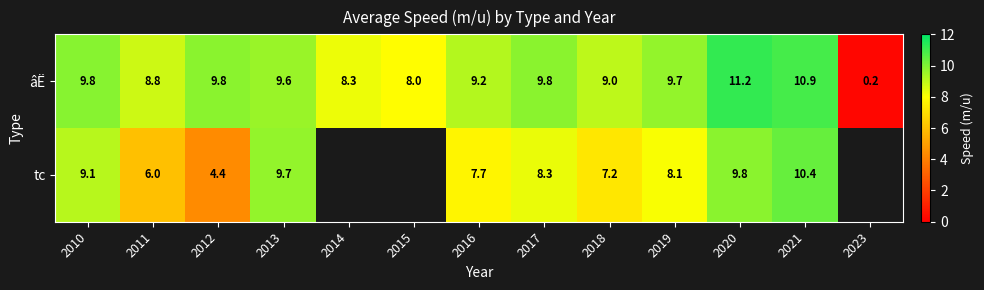

How many data points does each series have?

13